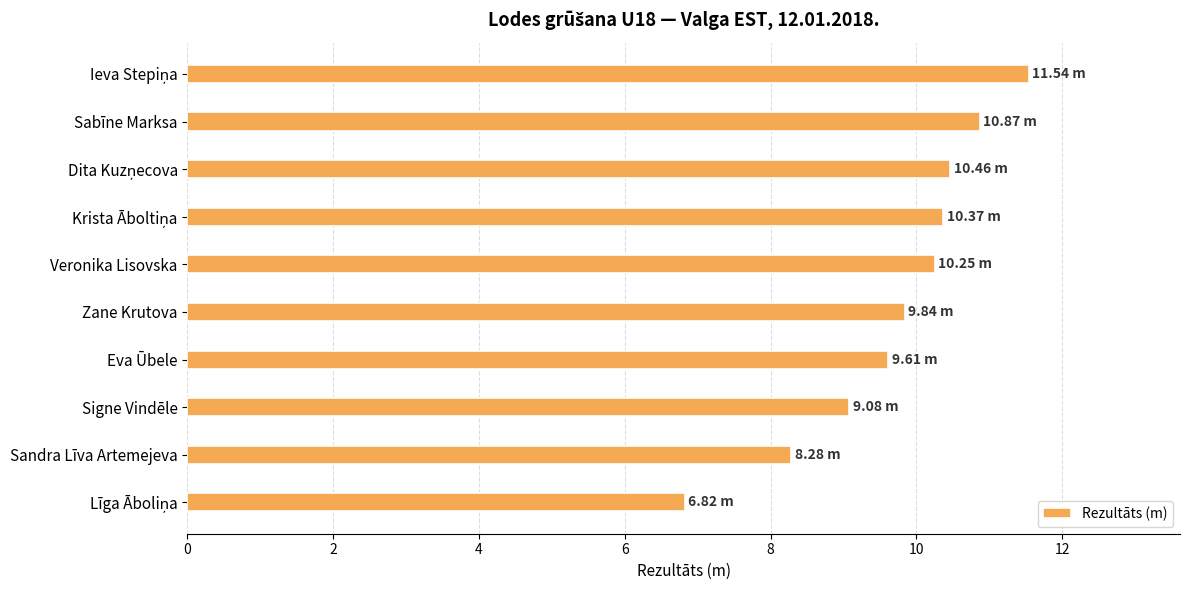

What is the average value?

9.7